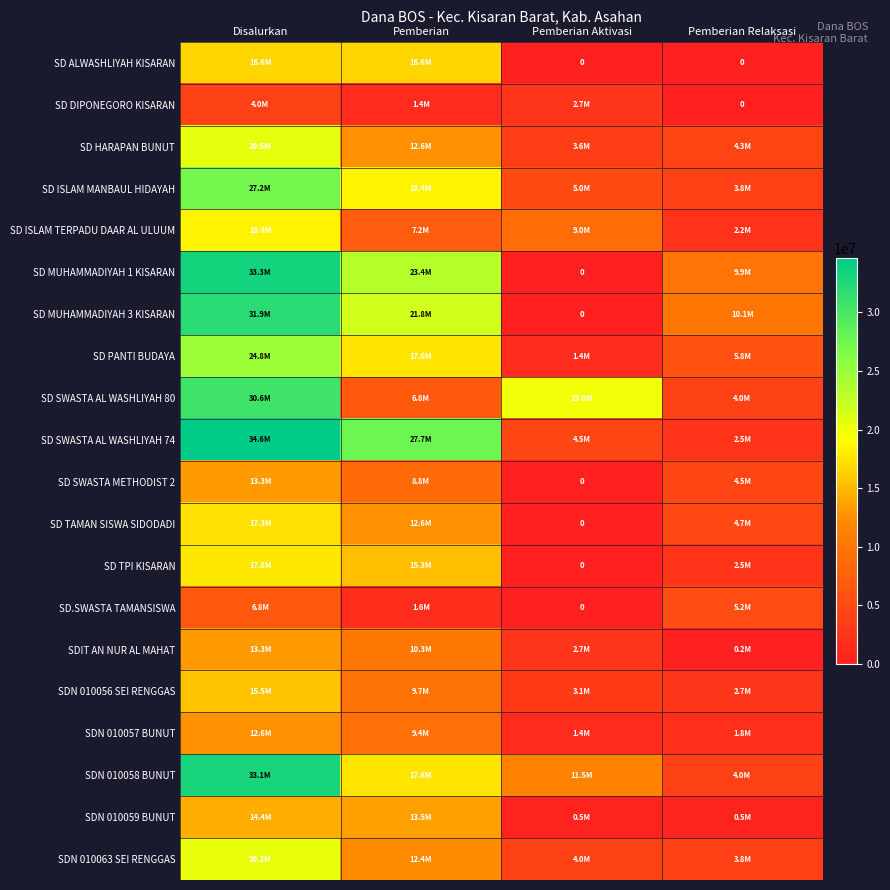

List the labels in order of SD TPI KISARAN value, smallest first.

Pemberian Aktivasi, Pemberian Relaksasi, Pemberian, Disalurkan